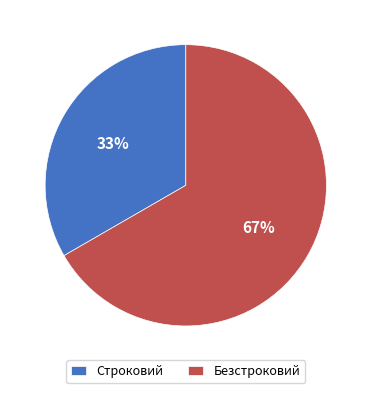

Which has a higher value, Безстроковий or Строковий?

Безстроковий